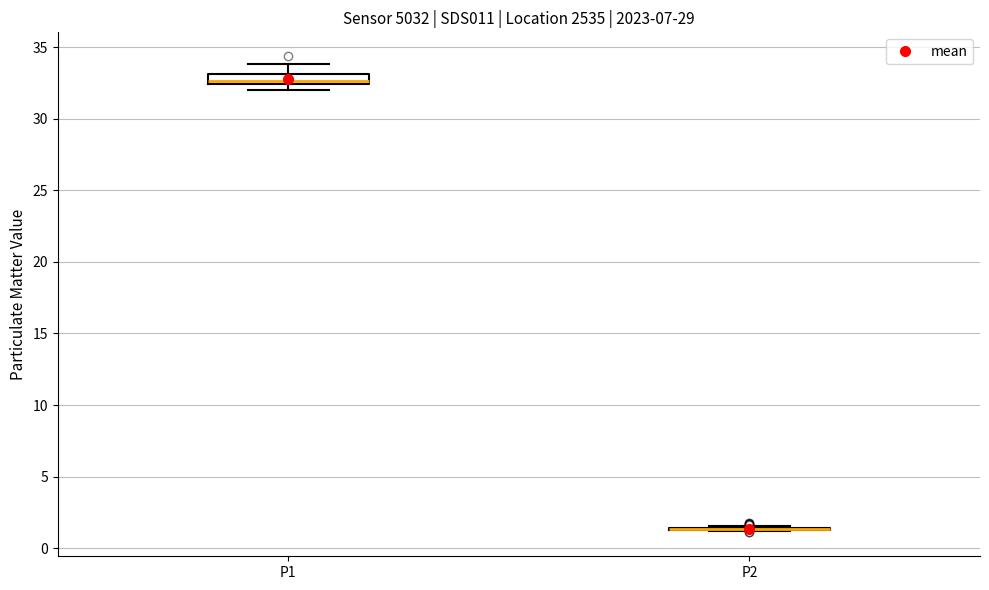

Reading left to right, transcribe this box plot: for each box, give where its median line is, the range the box spans, and where its two whiskers end, as read against the y-axis. The values are not printed on the chart, so give them approximately, as read against the axis.

P1: median 32.5 (just above the box's lower edge), box 32.5 to 33.0, whiskers 32.0 to 34.0
P2: box collapsed to a line at 1.5, whiskers 1.0 to 1.5